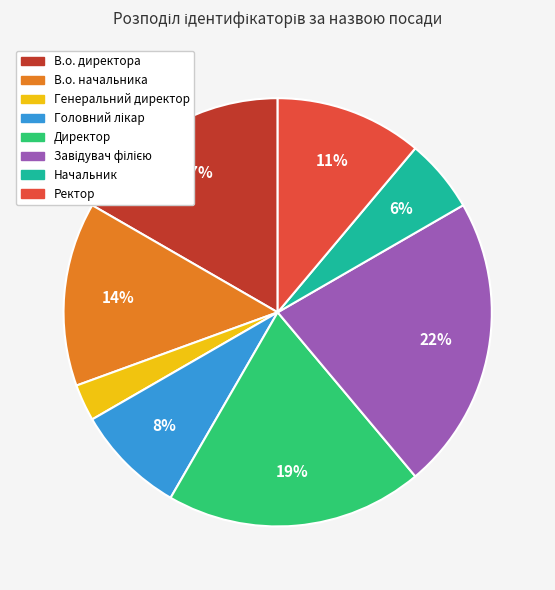

Is Начальник the majority of the pie?

No